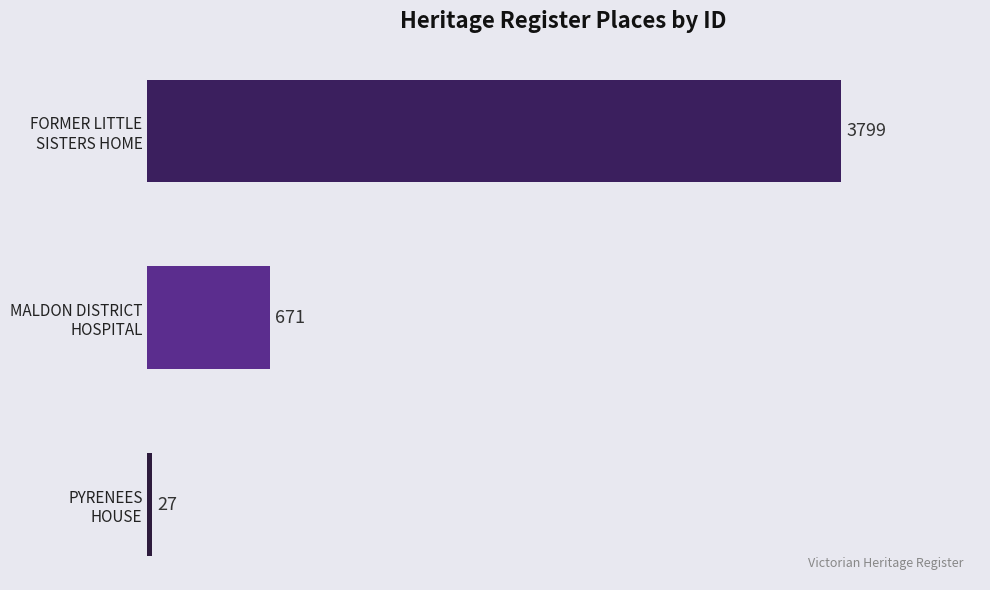

What is the maximum value shown in the chart?

3799